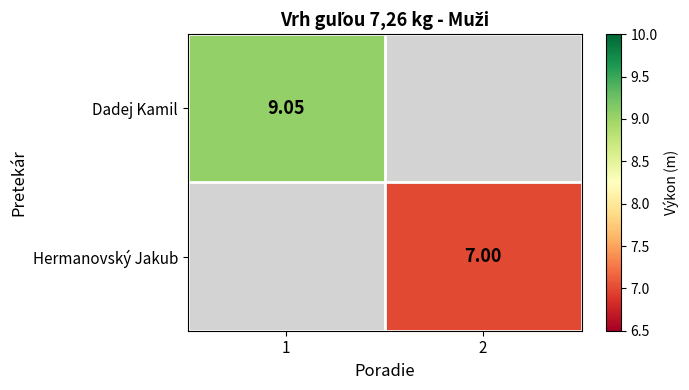

True or false: Hermanovský Jakub has a value of 11.2 at 2.

False